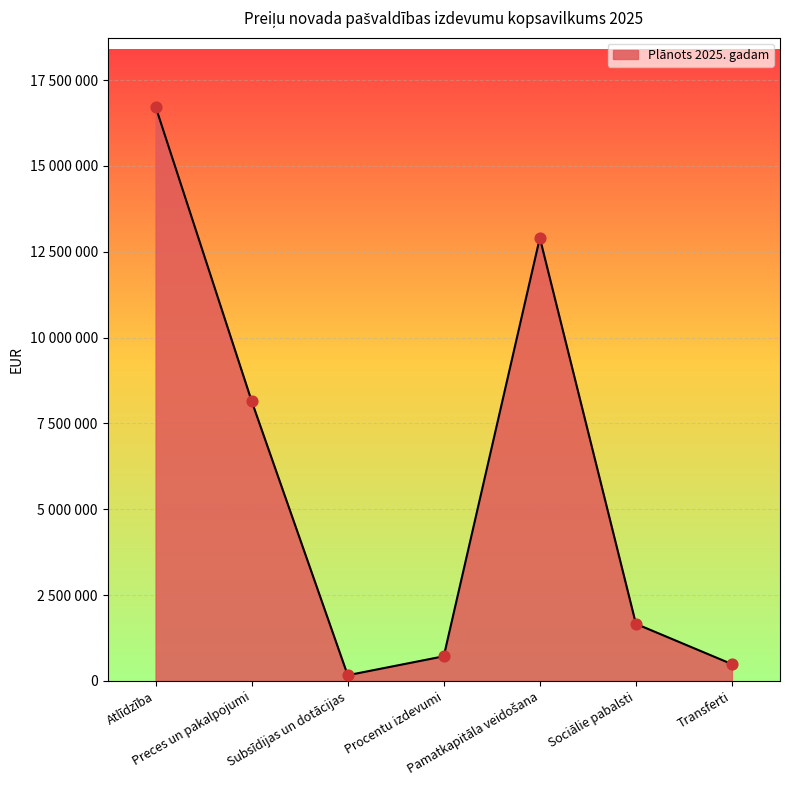

What is the ratio of the value at Transferti to the value at Subsīdijas un dotācijas?

2.9